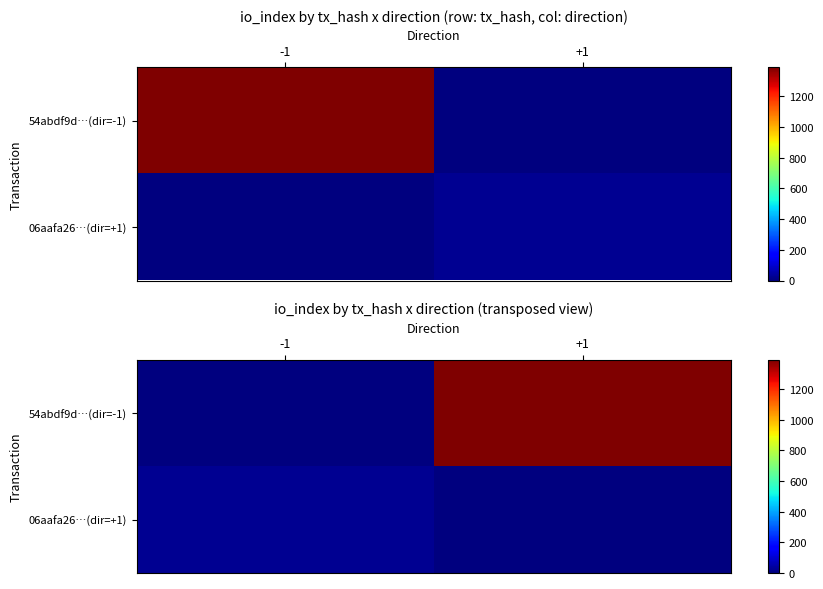

Count the number of categories in the chart.

2